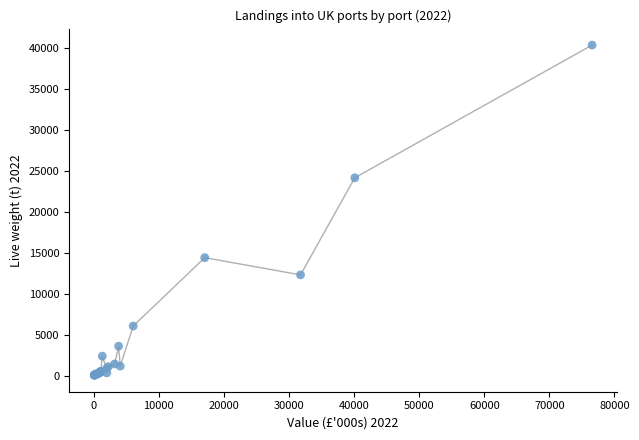

What Y value in the scatter plot is closest to 20189?

24138.9